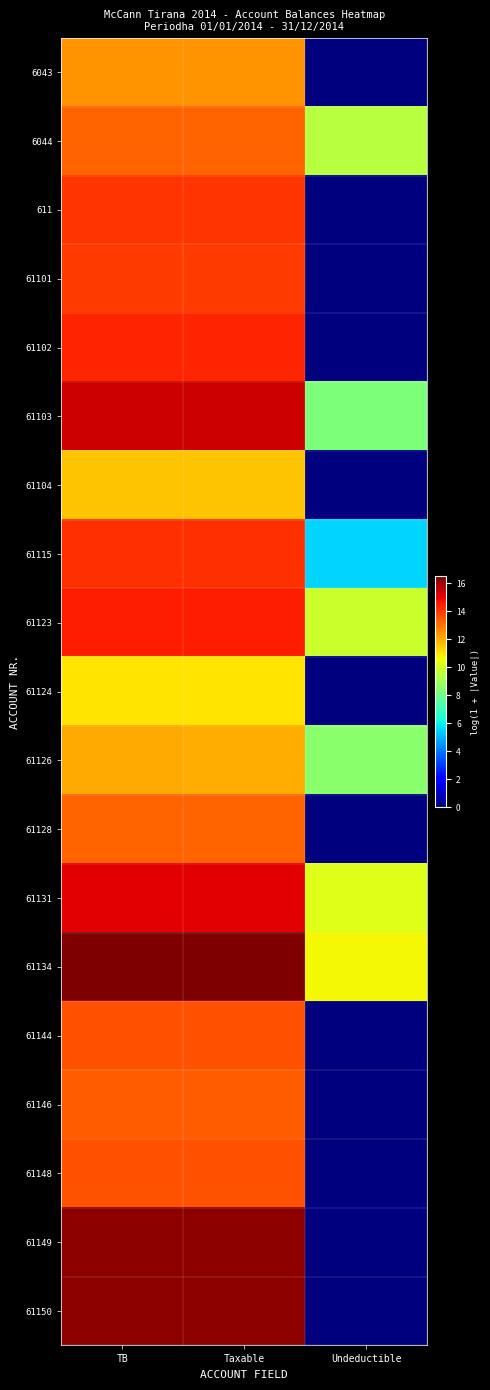

Which series has the largest total across all categories?

61134